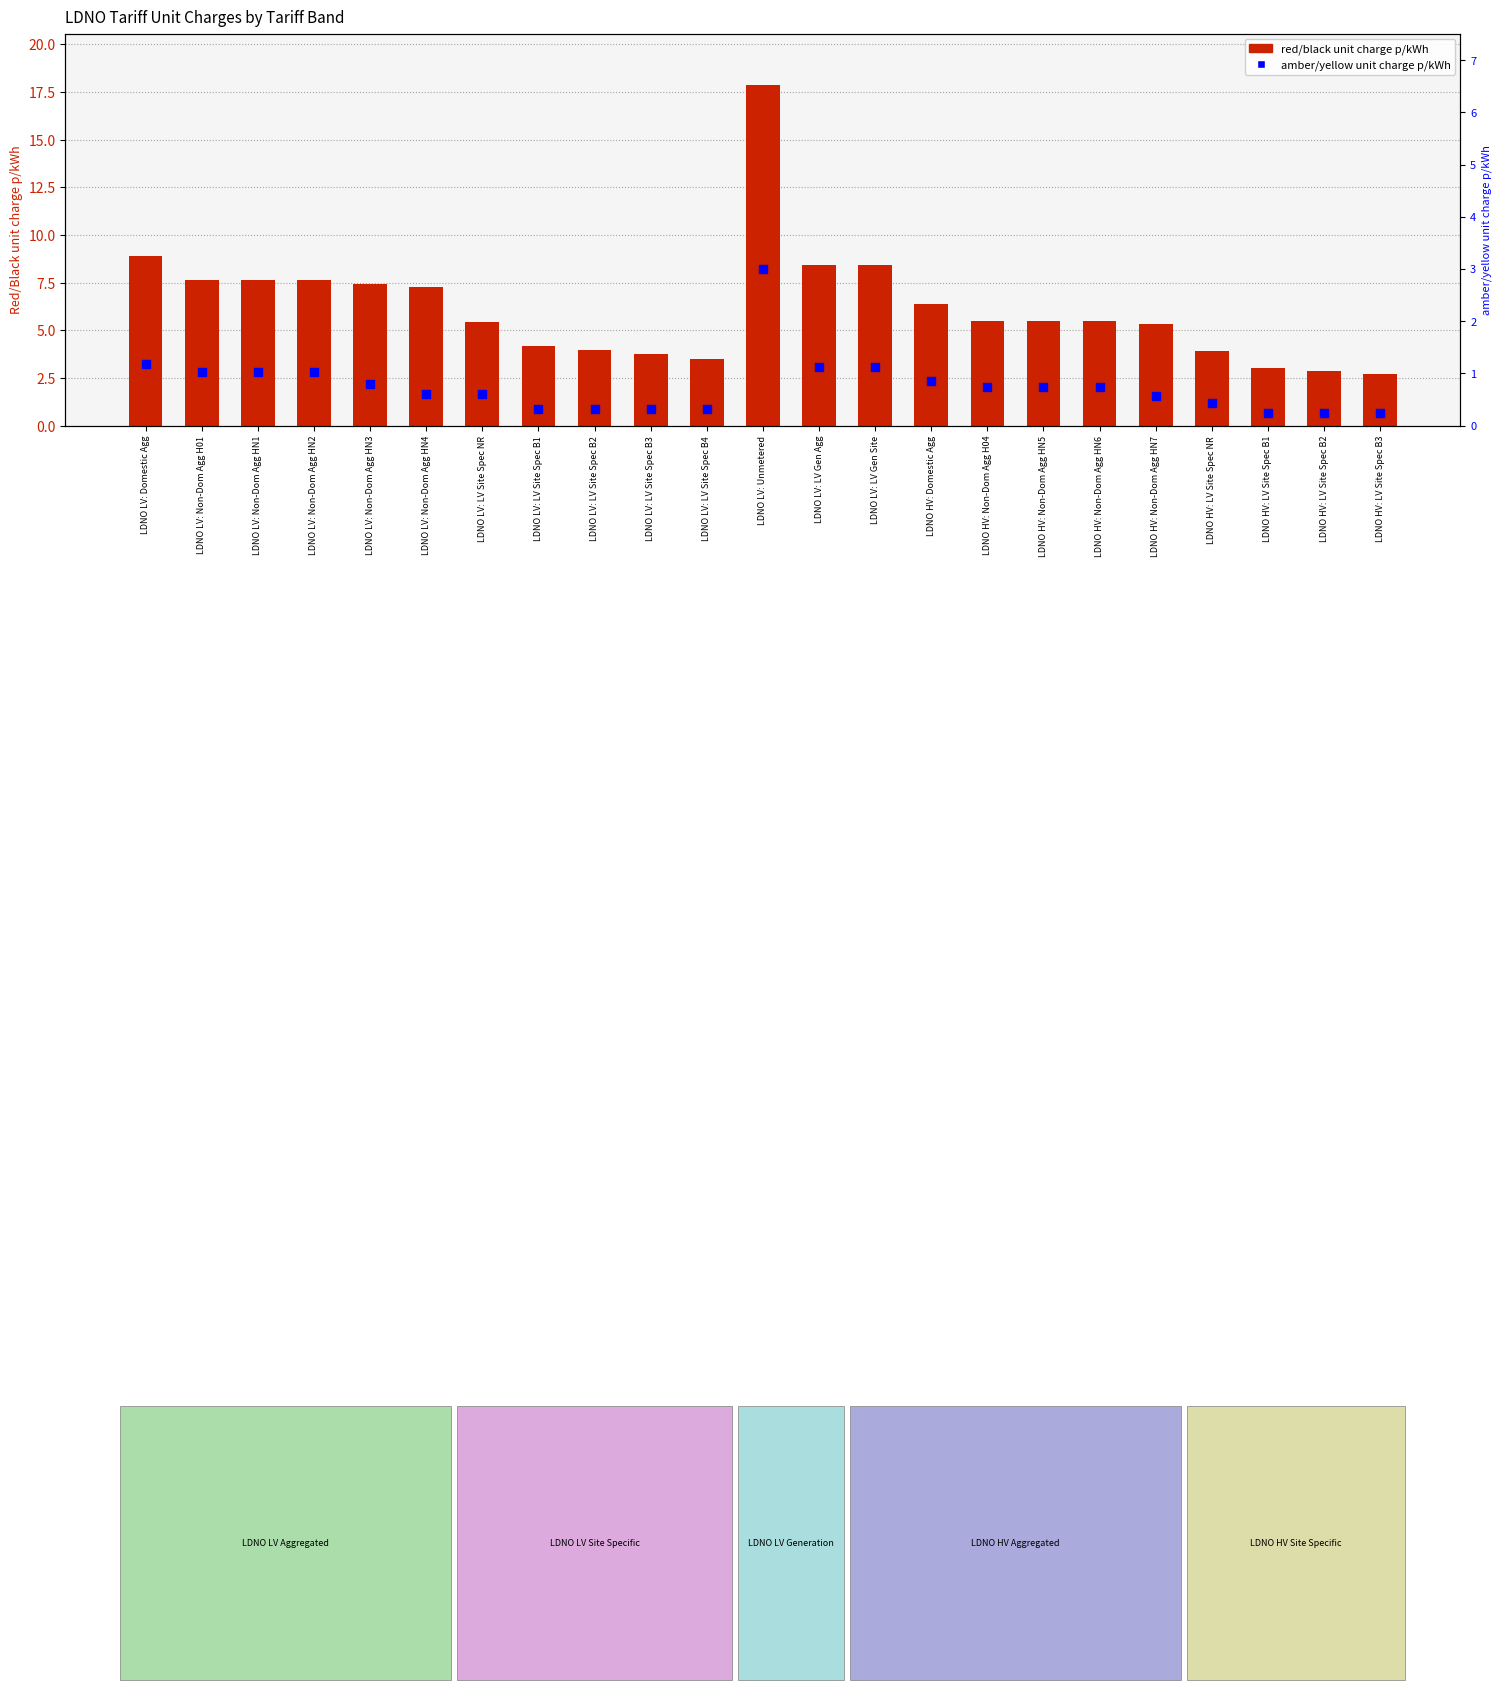

What is the total value across all series at LDNO LV: Non-Dom Agg HN3?

8.2